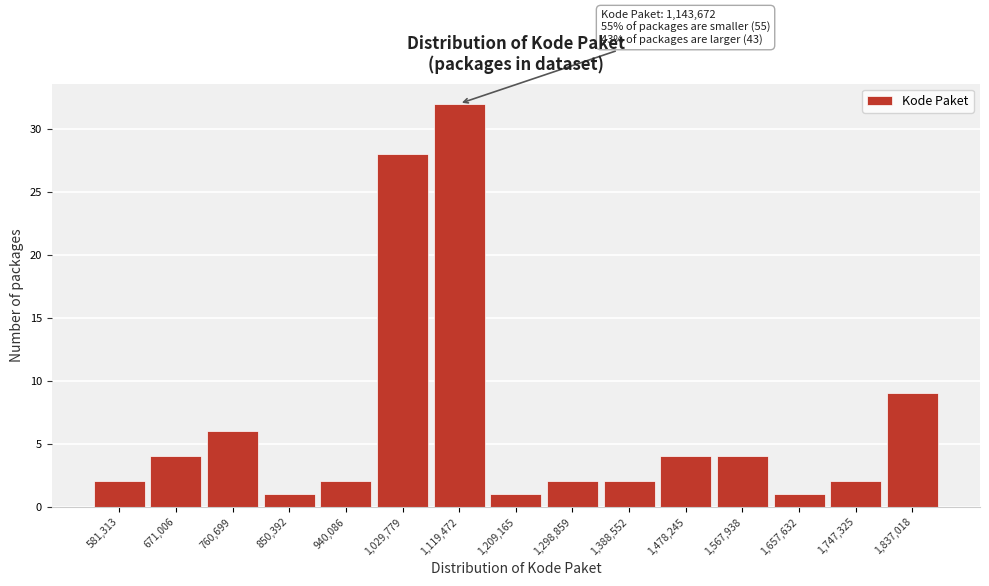

Reading left to right, list all the values displayed in this chart.

581,313=2	671,006=4	760,699=6	850,392=1	940,086=2	1,029,779=28	1,119,472=32	1,209,165=1	1,298,859=2	1,388,552=2	1,478,245=4	1,567,938=4	1,657,632=1	1,747,325=2	1,837,018=9